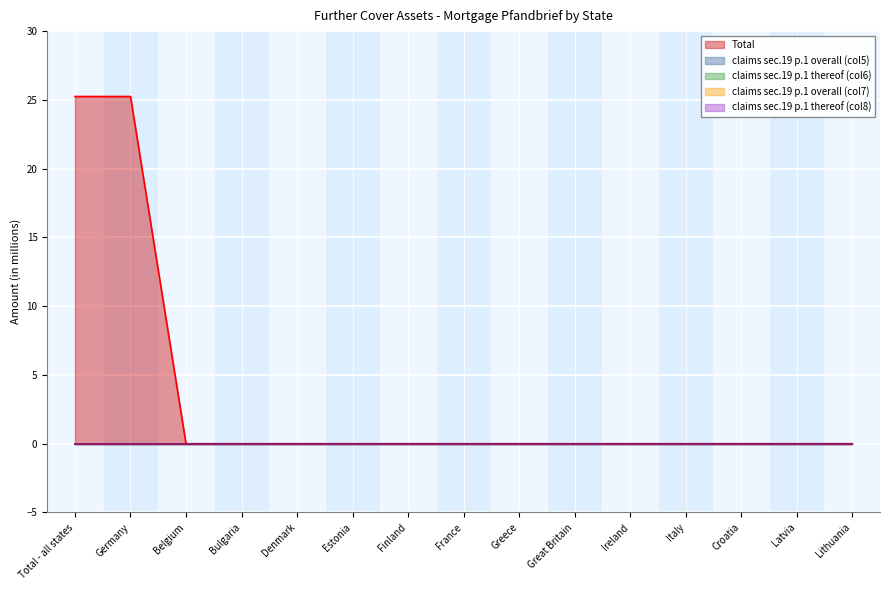

At which label is claims sec.19 p.1 overall (col5) closest to 0?

Total - all states